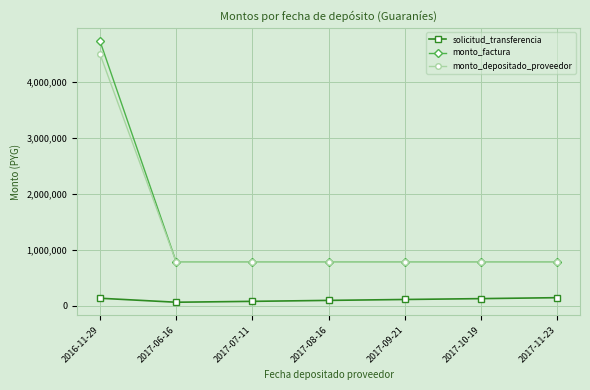

What is the label of the 5th point from the right?

2017-07-11